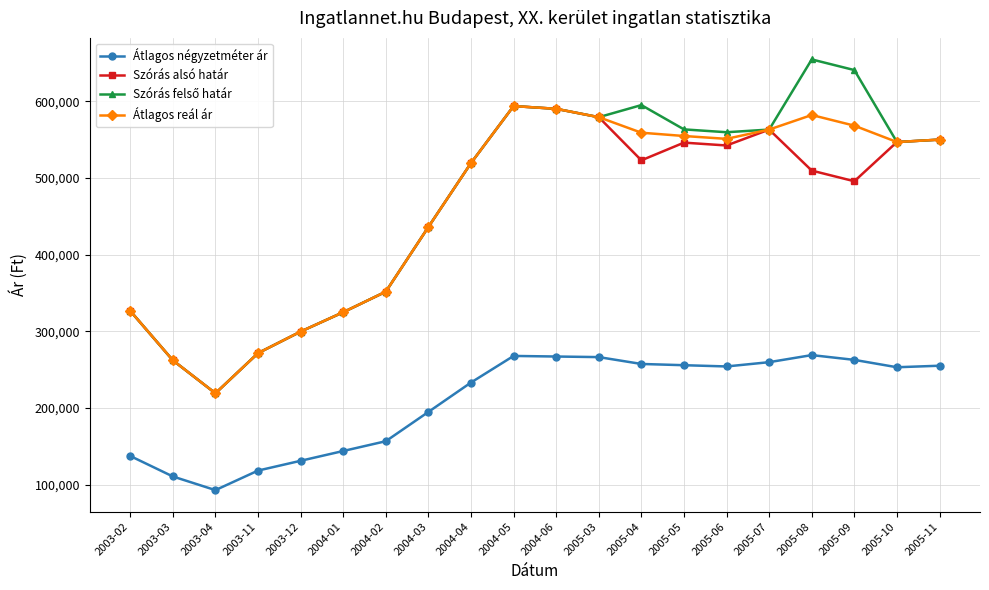

Between 2005-03 and 2005-06, which series saw the biggest shift?

Szórás alsó határ